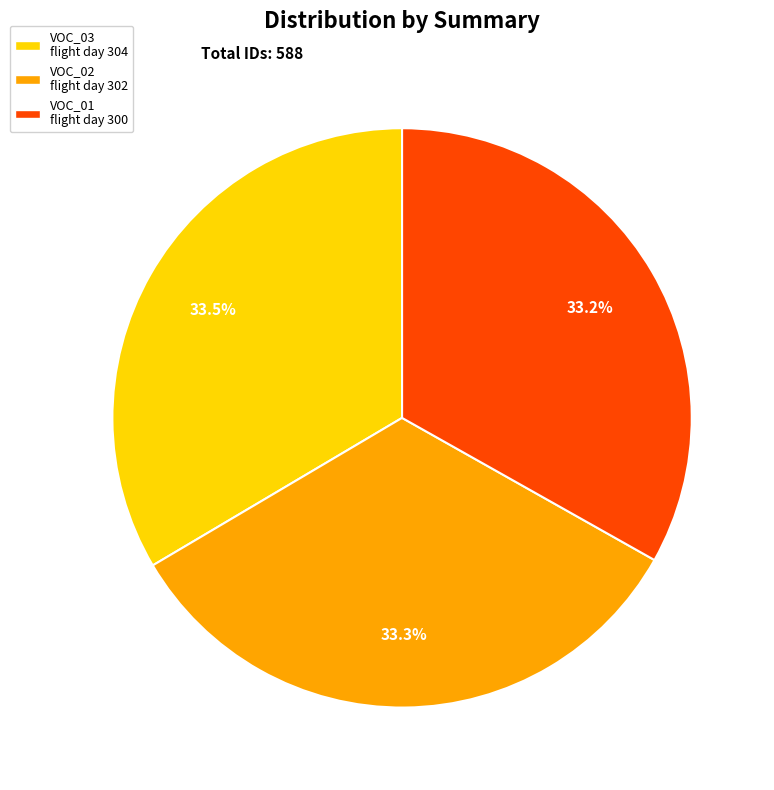

Combined, do VOC_01 flight day 300 and VOC_02 flight day 302 account for over 50%?

Yes